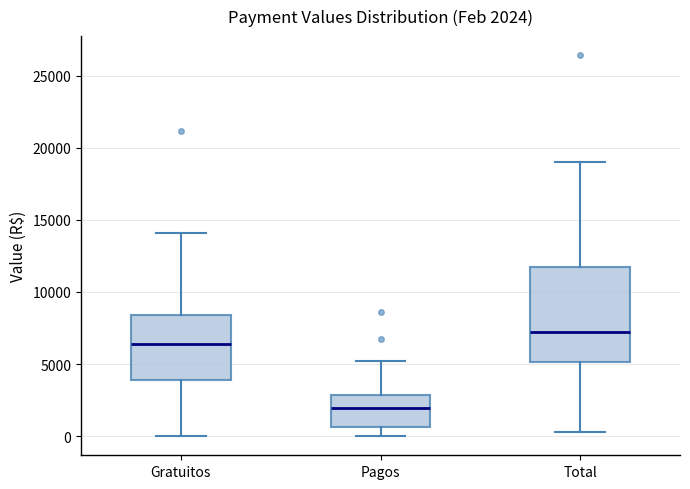

Comparing the boxes themselves (not the whiskers), which one is the tallest?

Total